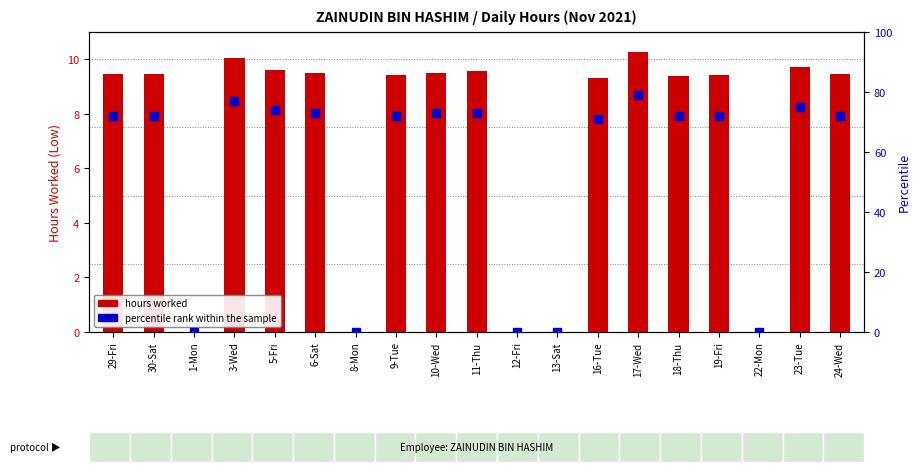

Where is percentile rank within the sample nearest to the value 39?

16-Tue